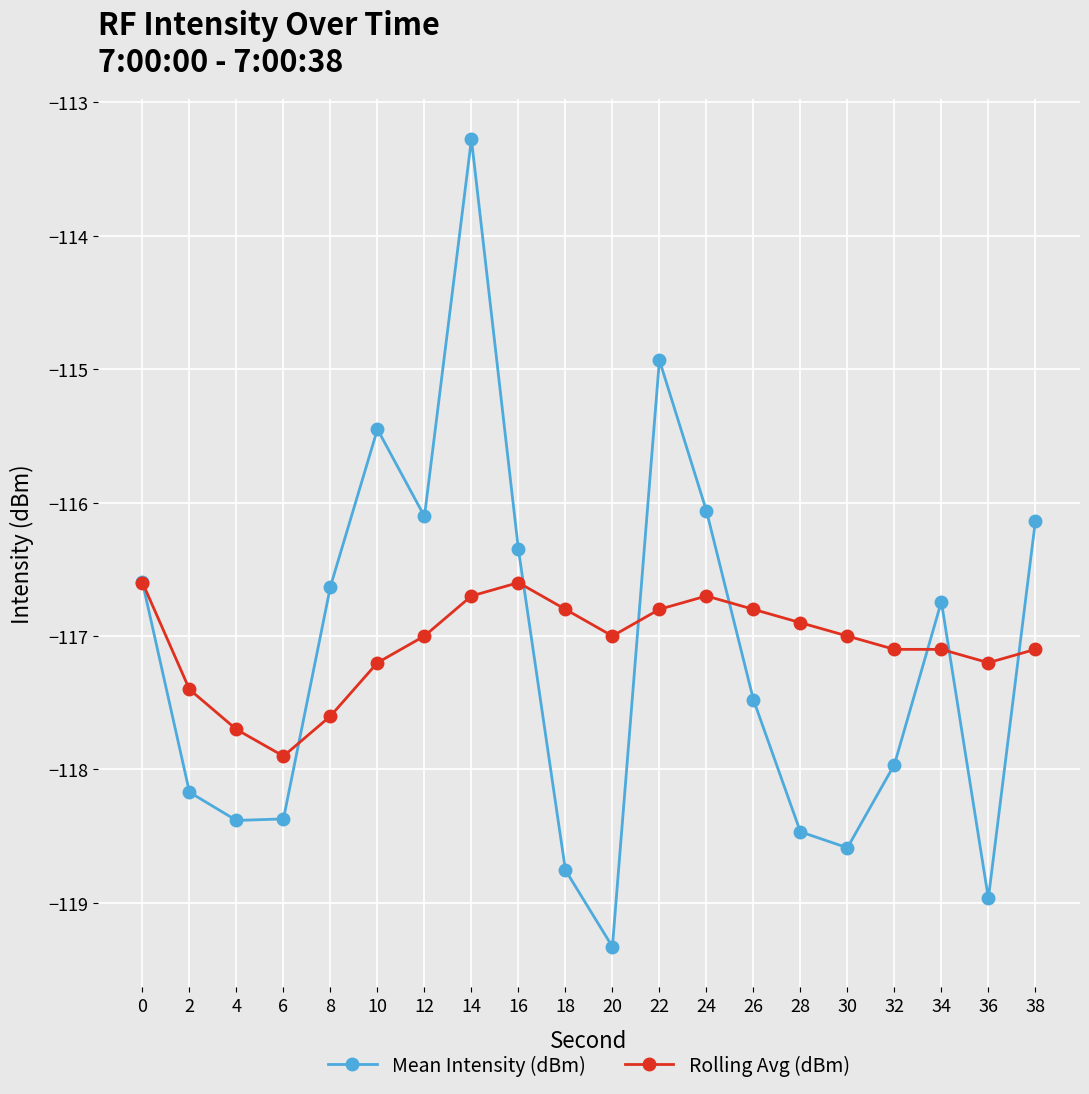

Which series has the largest total across all categories?

Rolling Avg (dBm)